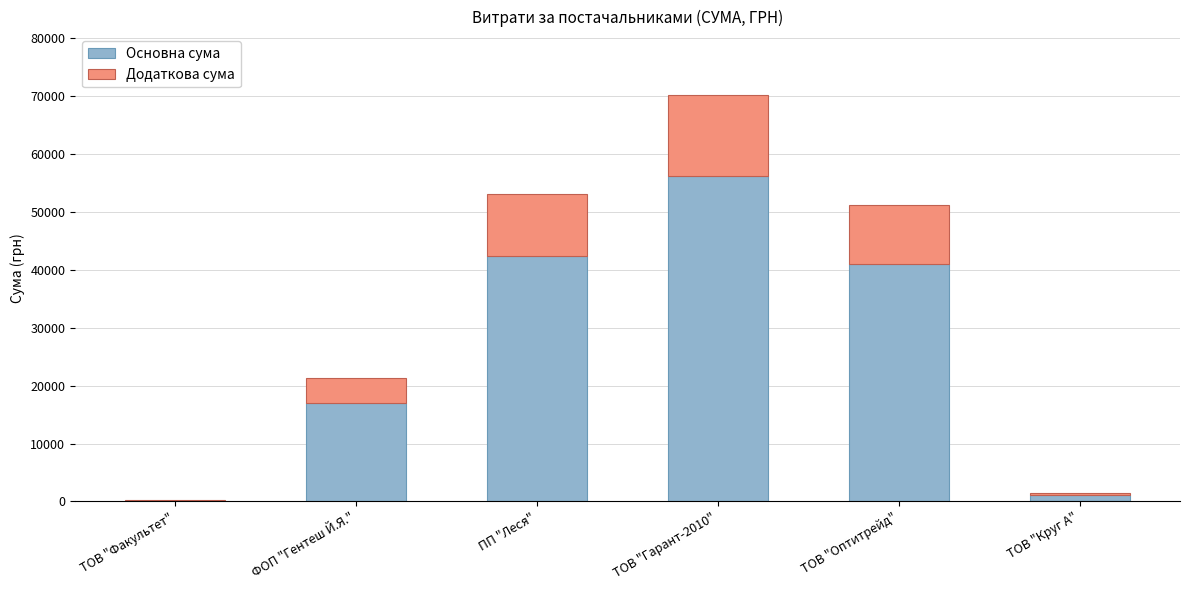

What is the average value of the Основна сума series?

26320.5